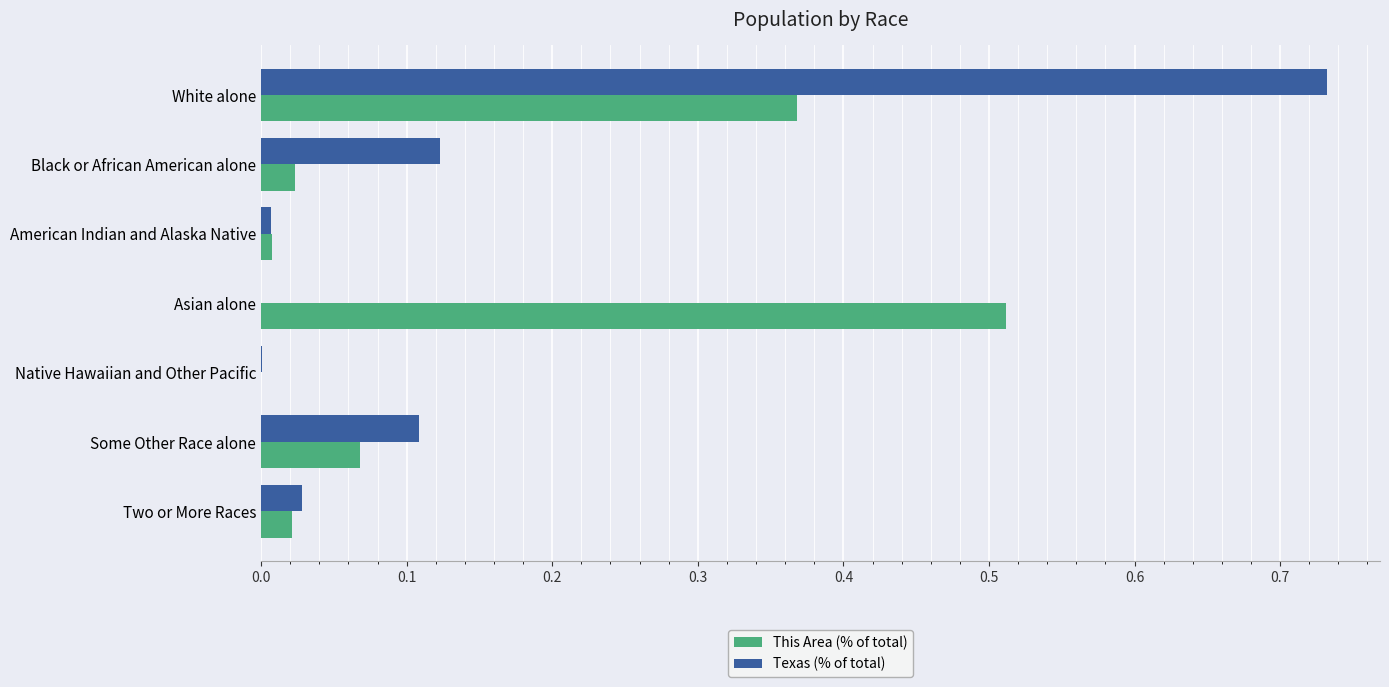

At which label does This Area (% of total) reach its peak?

Asian alone